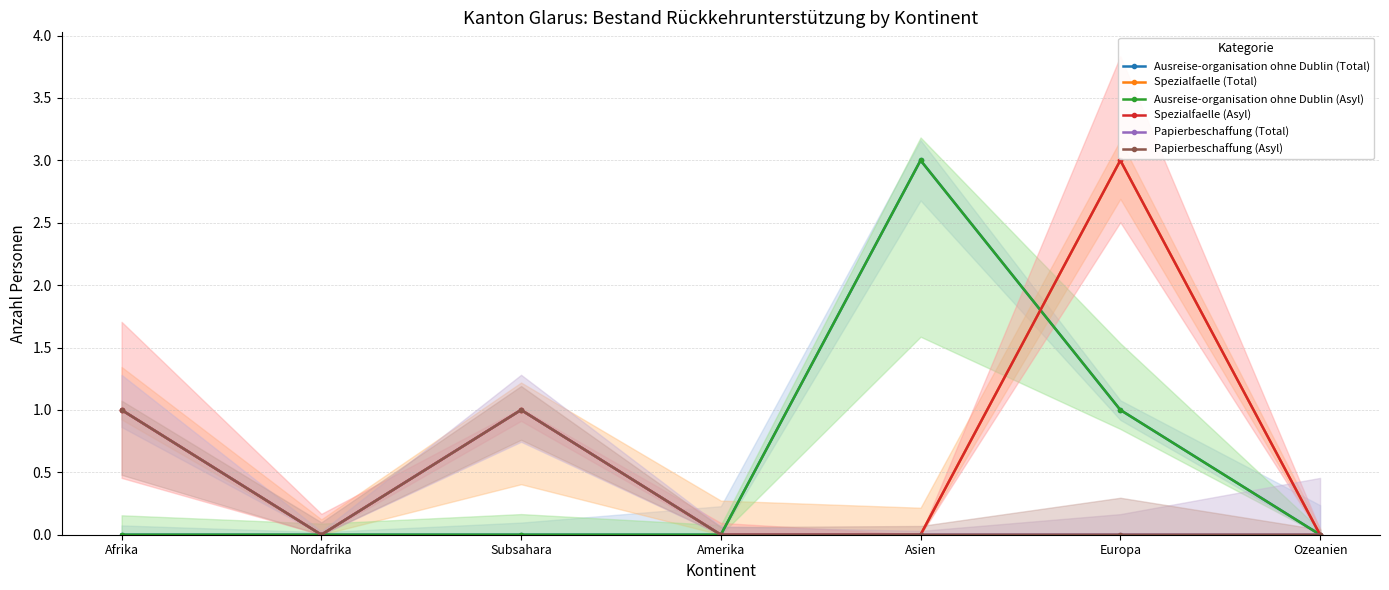

What value does the Papierbeschaffung (Total) series have at Afrika?

1